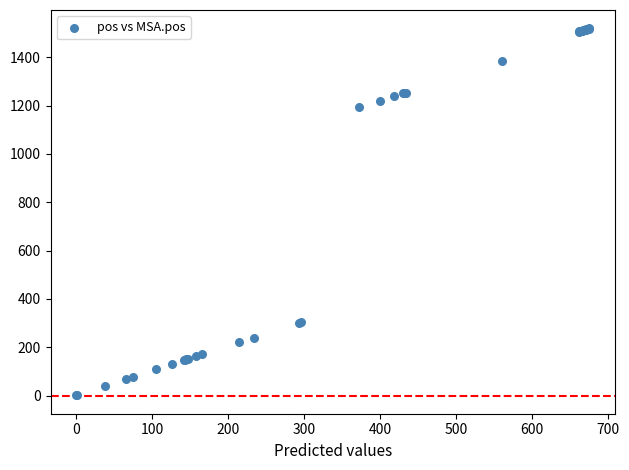

What Y value in the scatter plot is closest to 760?

1193